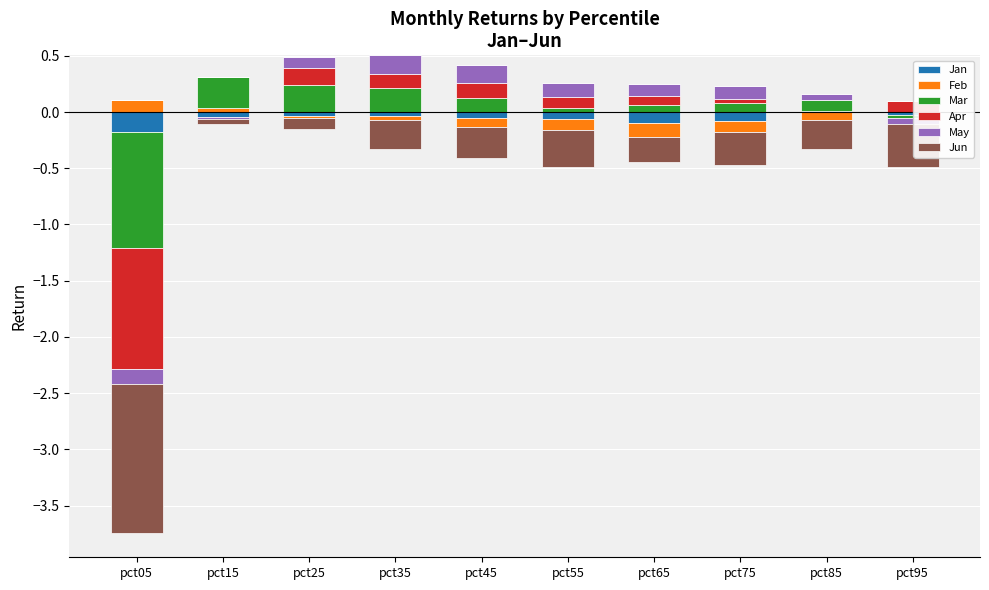

How many values in the Feb series exceed 0?

2